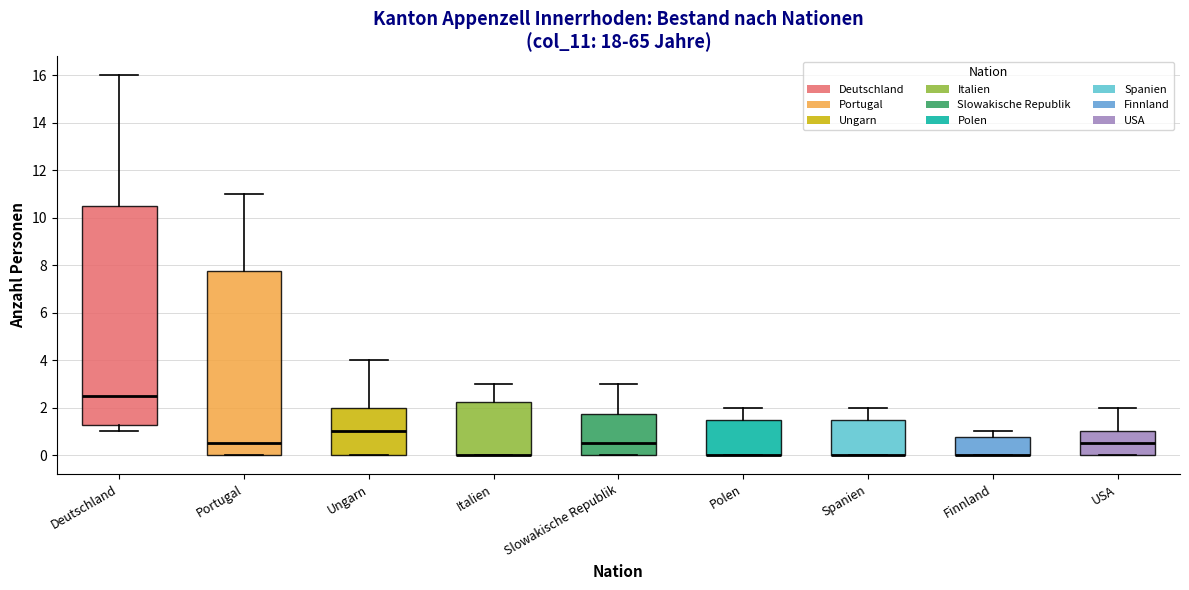

Comparing the boxes themselves (not the whiskers), which one is the tallest?

Deutschland